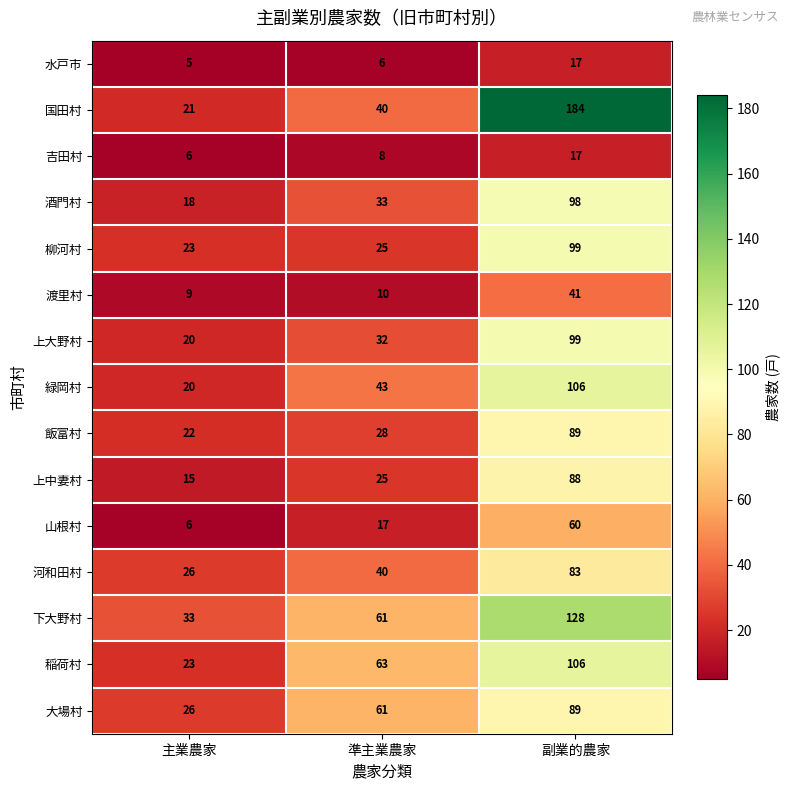

At which category does the chart reach its minimum across all series?

主業農家